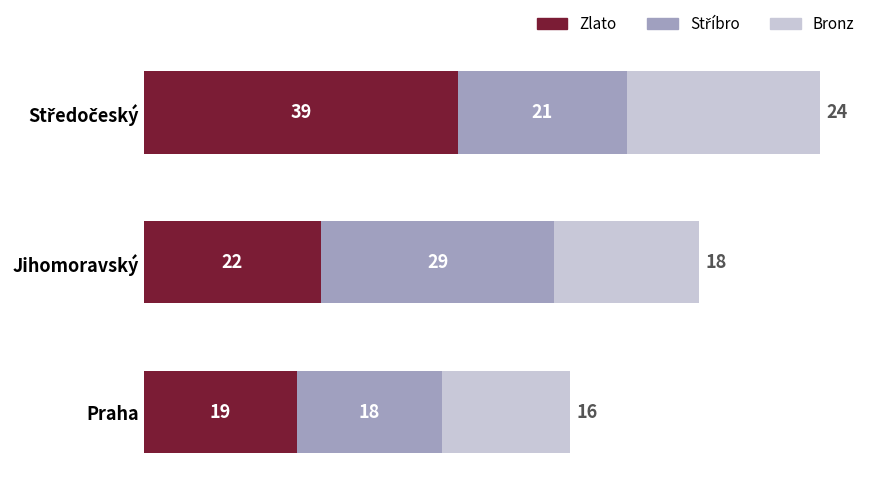

What is the total value across all series at Jihomoravský?

69